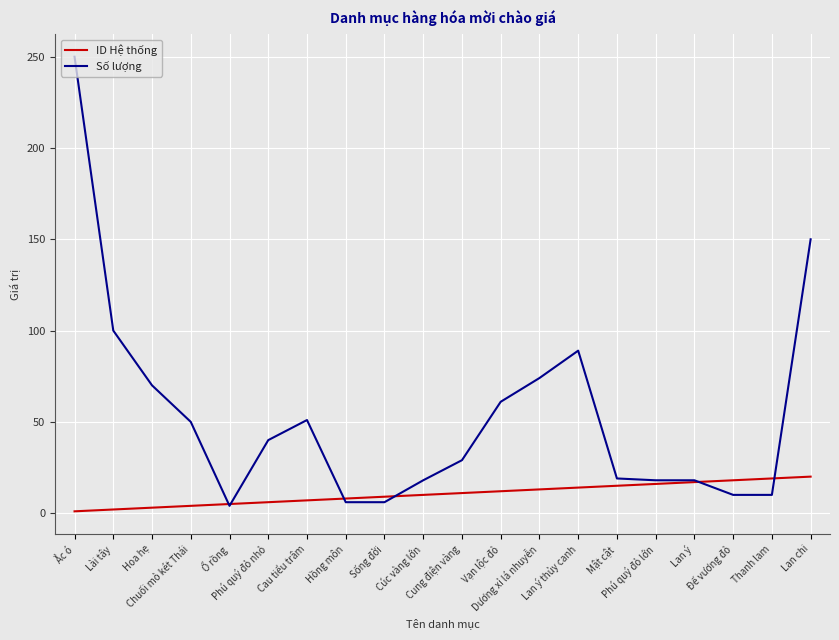

True or false: Số lượng has a value of 150 at Lan chi.

True